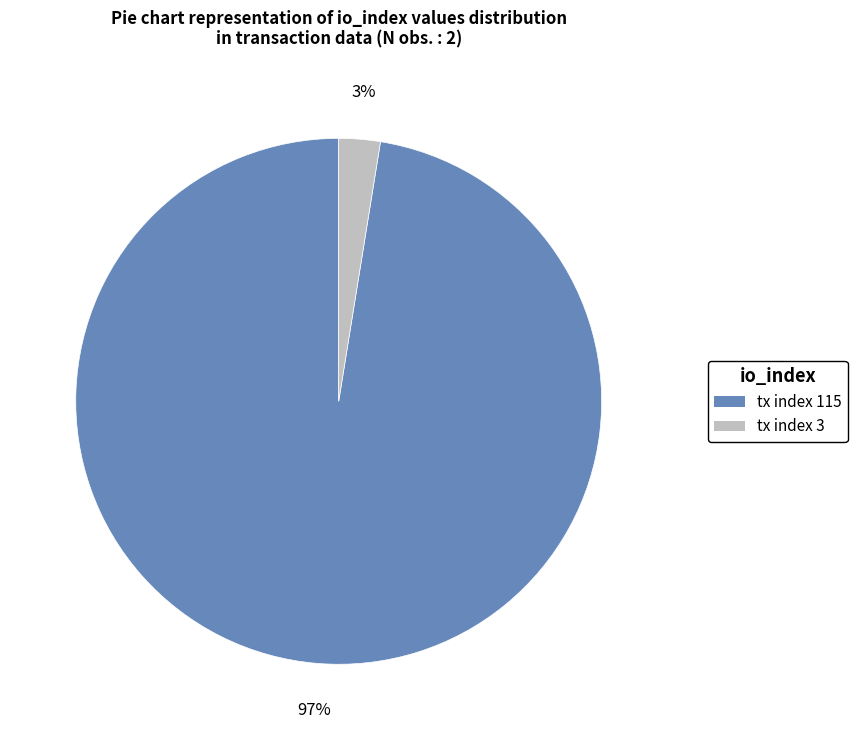

True or false: tx index 3 accounts for 3% of the total.

True